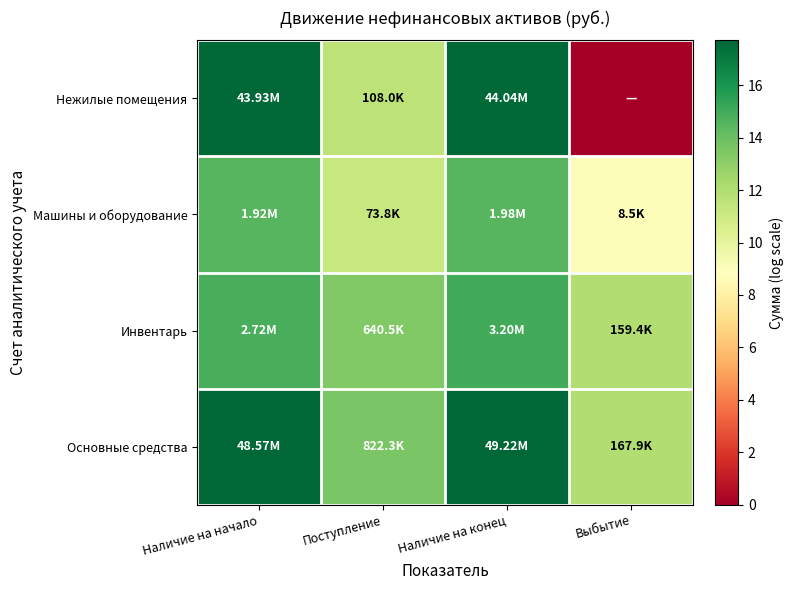

Rank the series at Наличие на начало from highest to lowest value.

Основные средства, Нежилые помещения, Инвентарь, Машины и оборудование